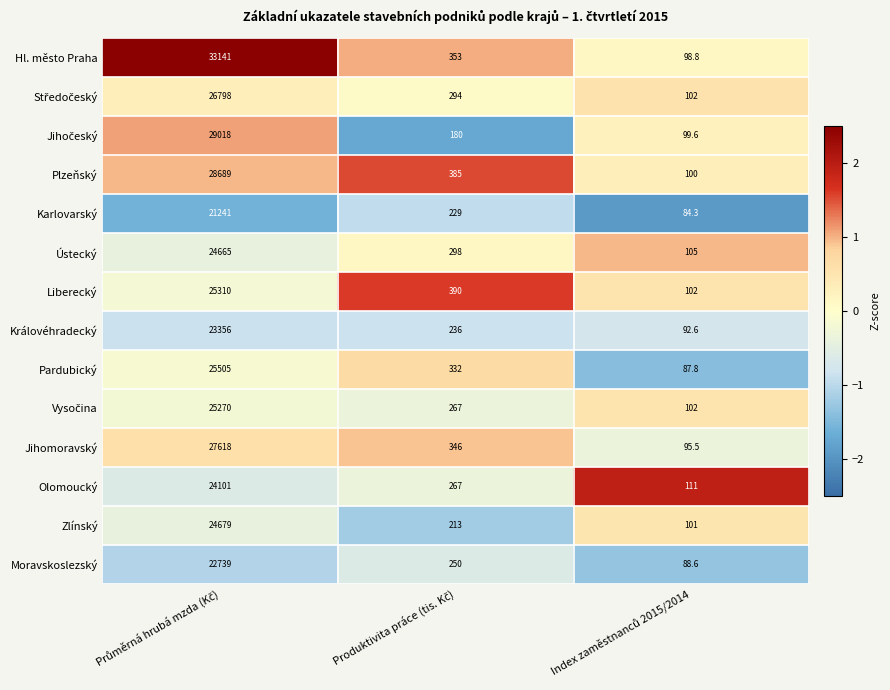

Which series has the largest total across all categories?

Hl. město Praha